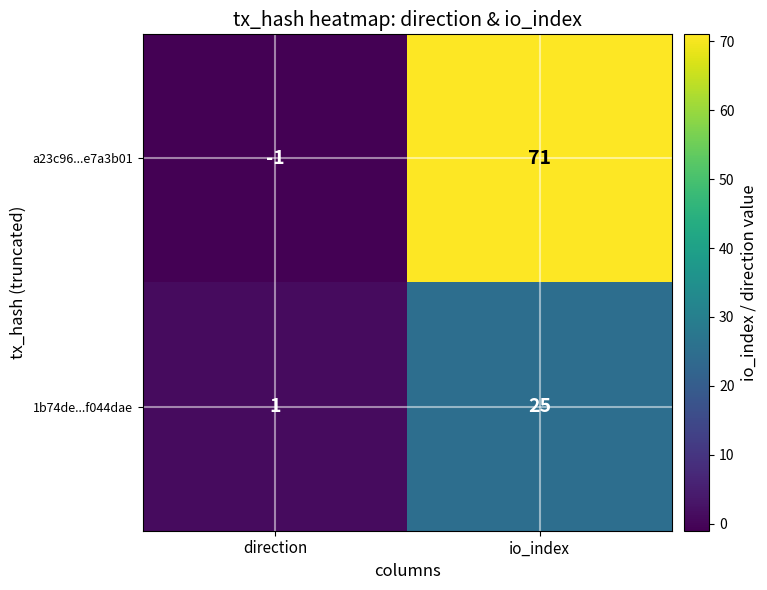

At which label is 1b74de...f044dae closest to 13?

direction